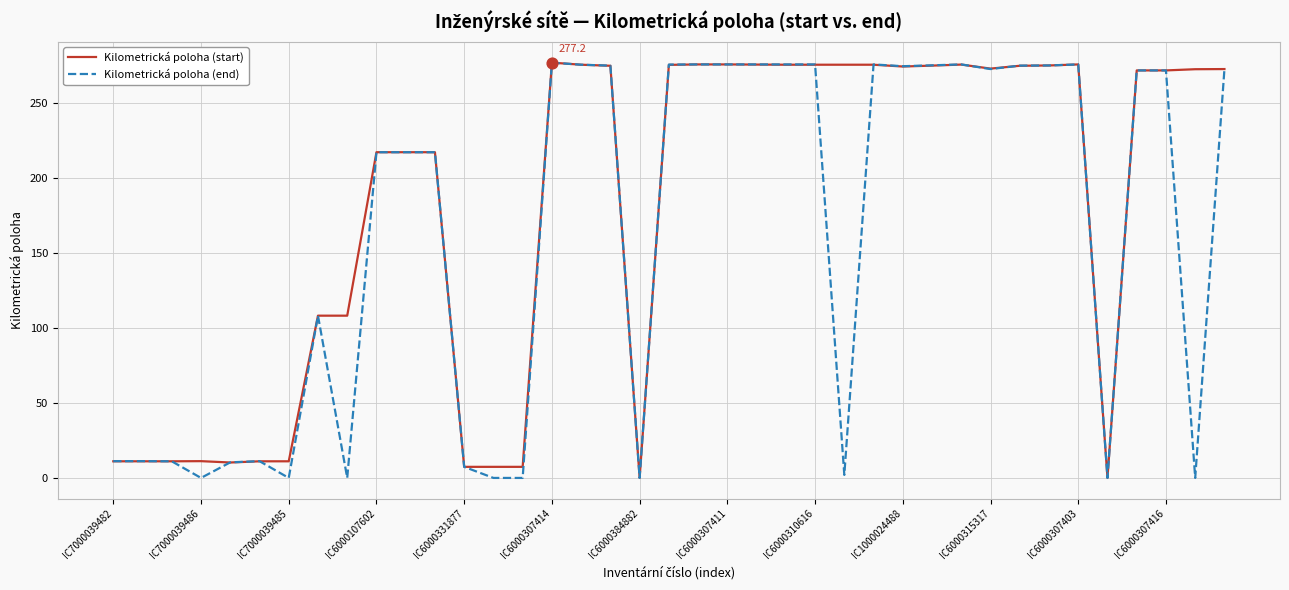

What are all the series names shown in the legend?

Kilometrická poloha (start), Kilometrická poloha (end)